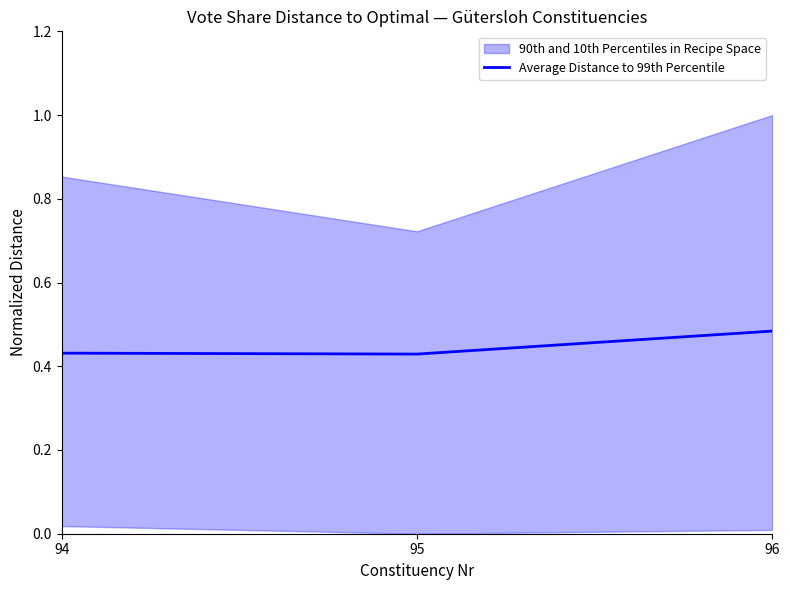

What value does the data have at 94?

0.4